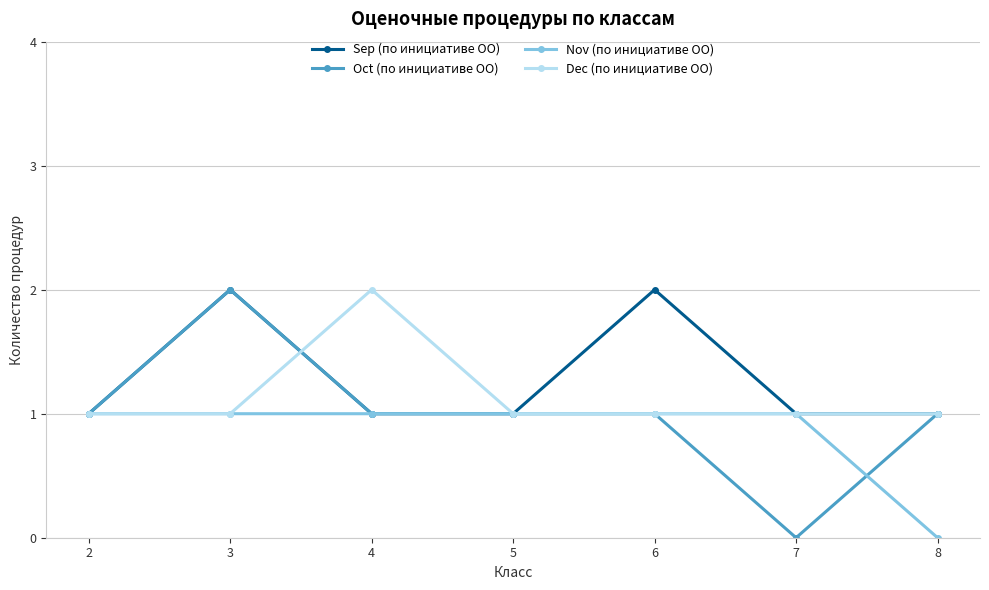

The Oct (по инициативе ОО) series shows 0 at 6. True or false?

False